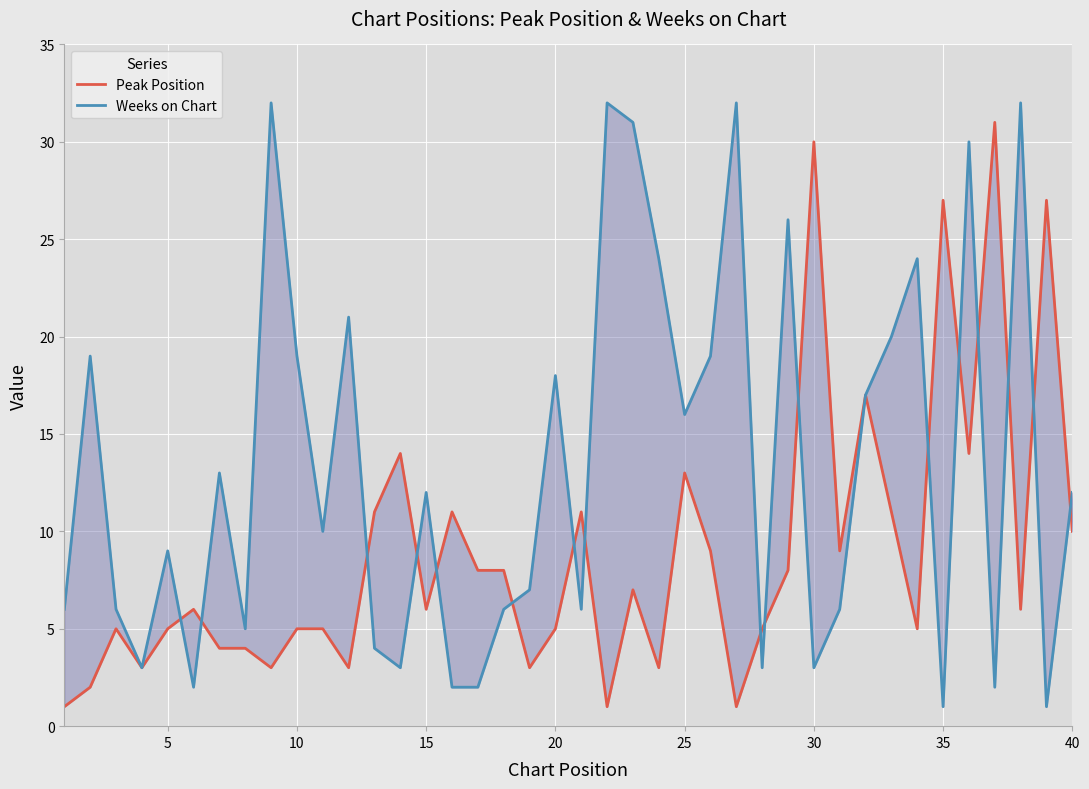

How many interior local peaks does the Peak Position series have?

12